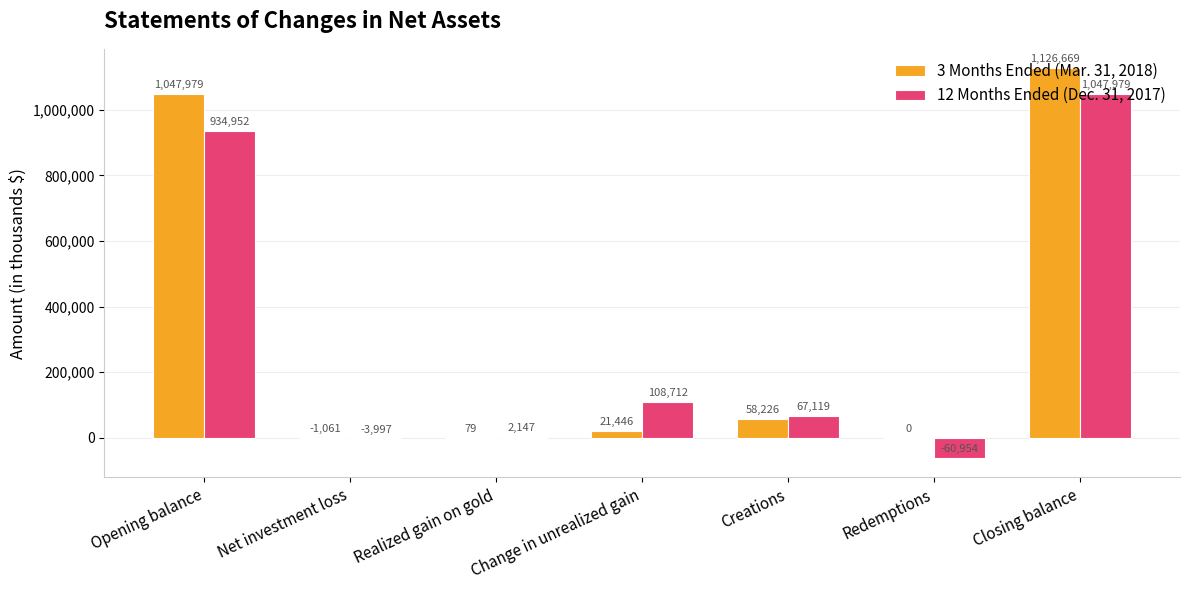

The 3 Months Ended (Mar. 31, 2018) series shows -1061 at Net investment loss. True or false?

True